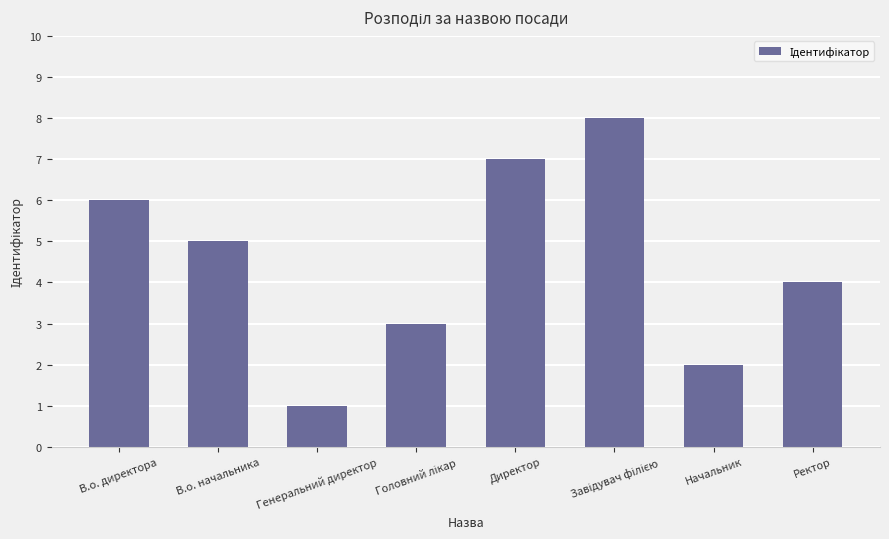

What is the change in value from В.о. начальника to Директор?

+2